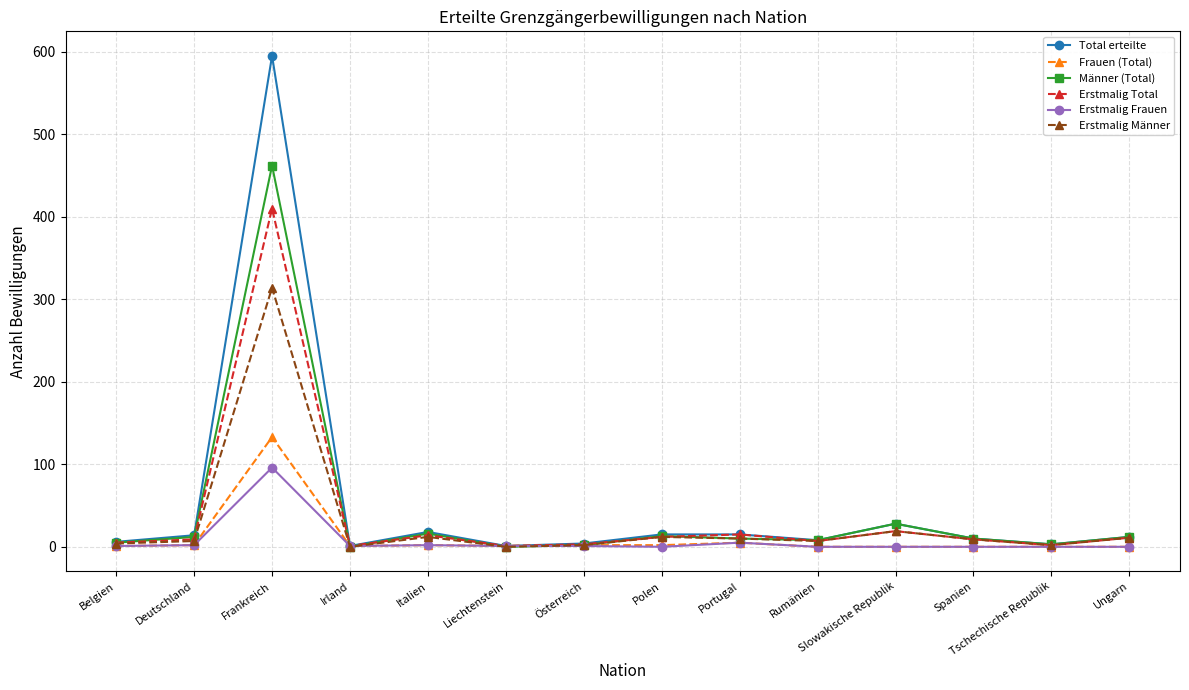

Rank the series at Frankreich from lowest to highest value.

Erstmalig Frauen, Frauen (Total), Erstmalig Männer, Erstmalig Total, Männer (Total), Total erteilte